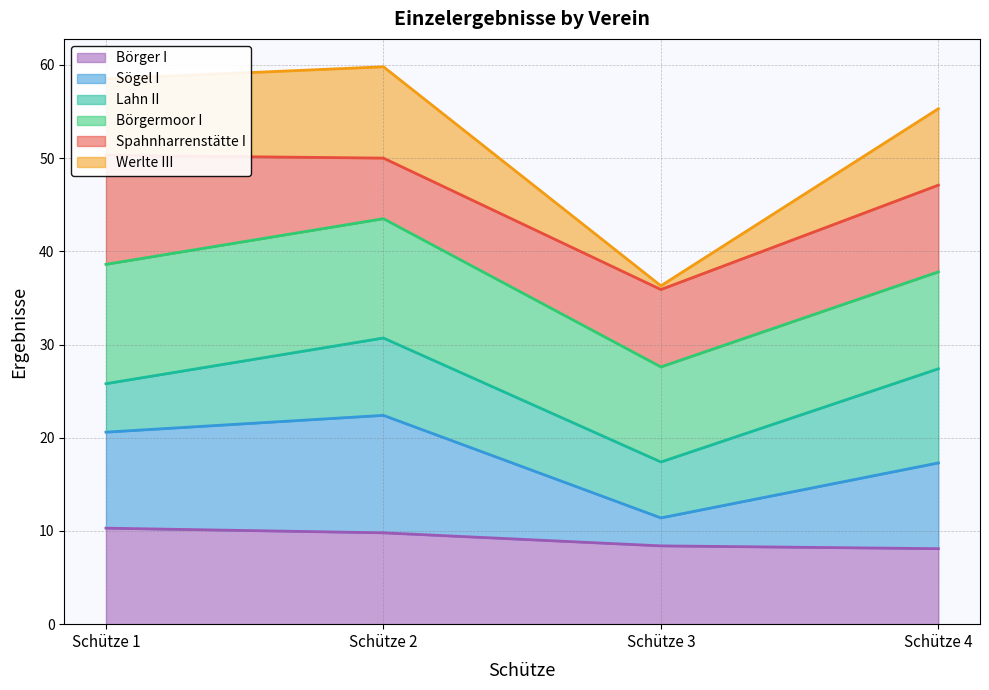

The Börger I series shows 9.8 at Schütze 2. True or false?

True